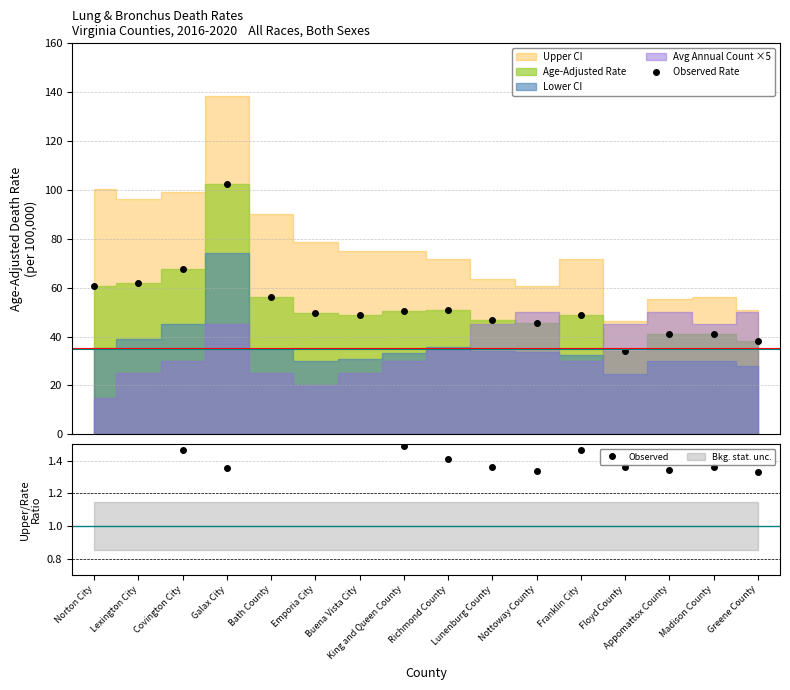

At which label is Observed closest to 1?

Greene County